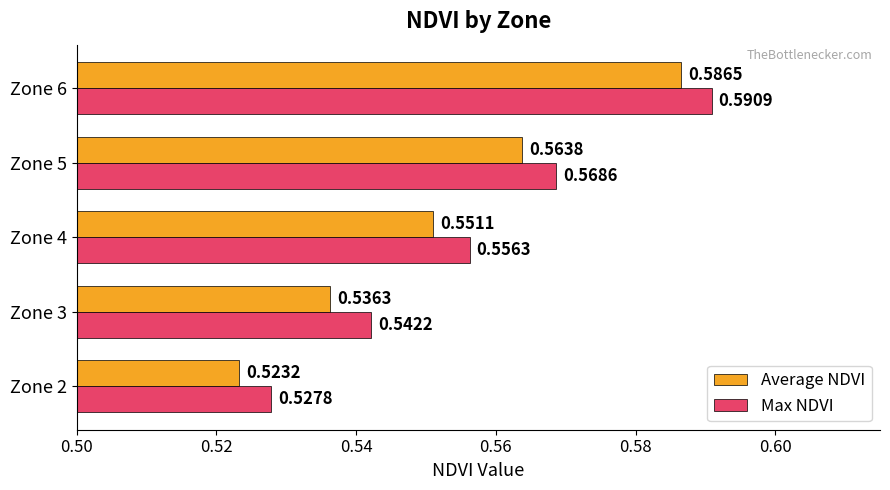

What are all the series names shown in the legend?

Average NDVI, Max NDVI